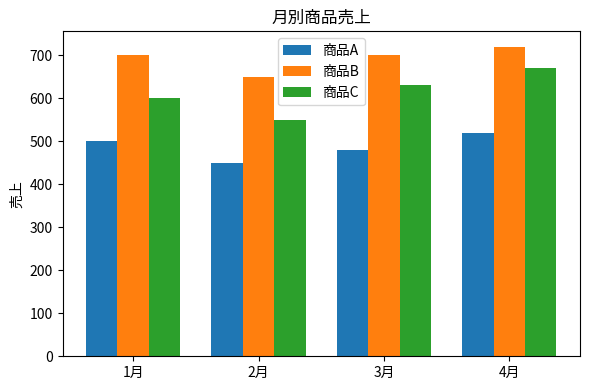

What is the difference between the 商品B values at 3月 and 2月?

50